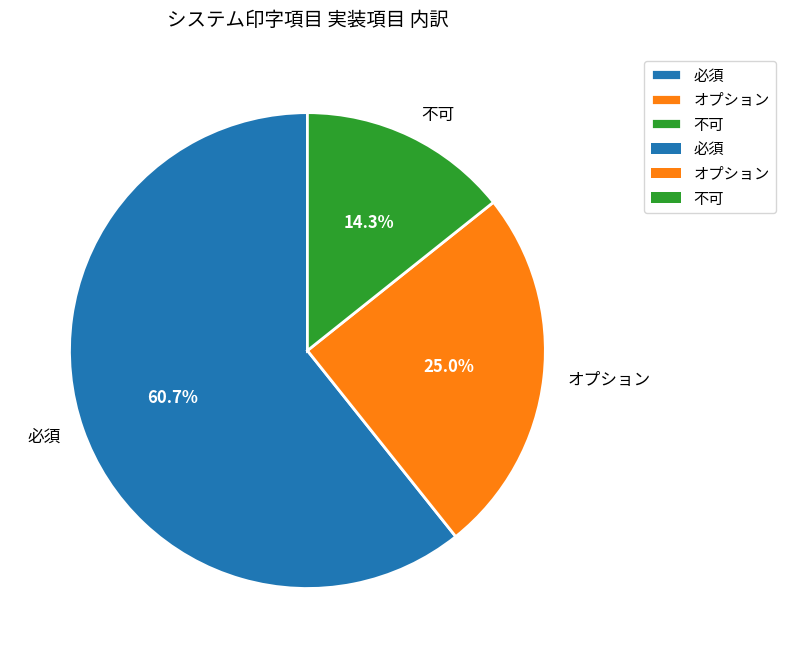

Approximately how many times larger is the value at 必須 compared to 不可?

4.2